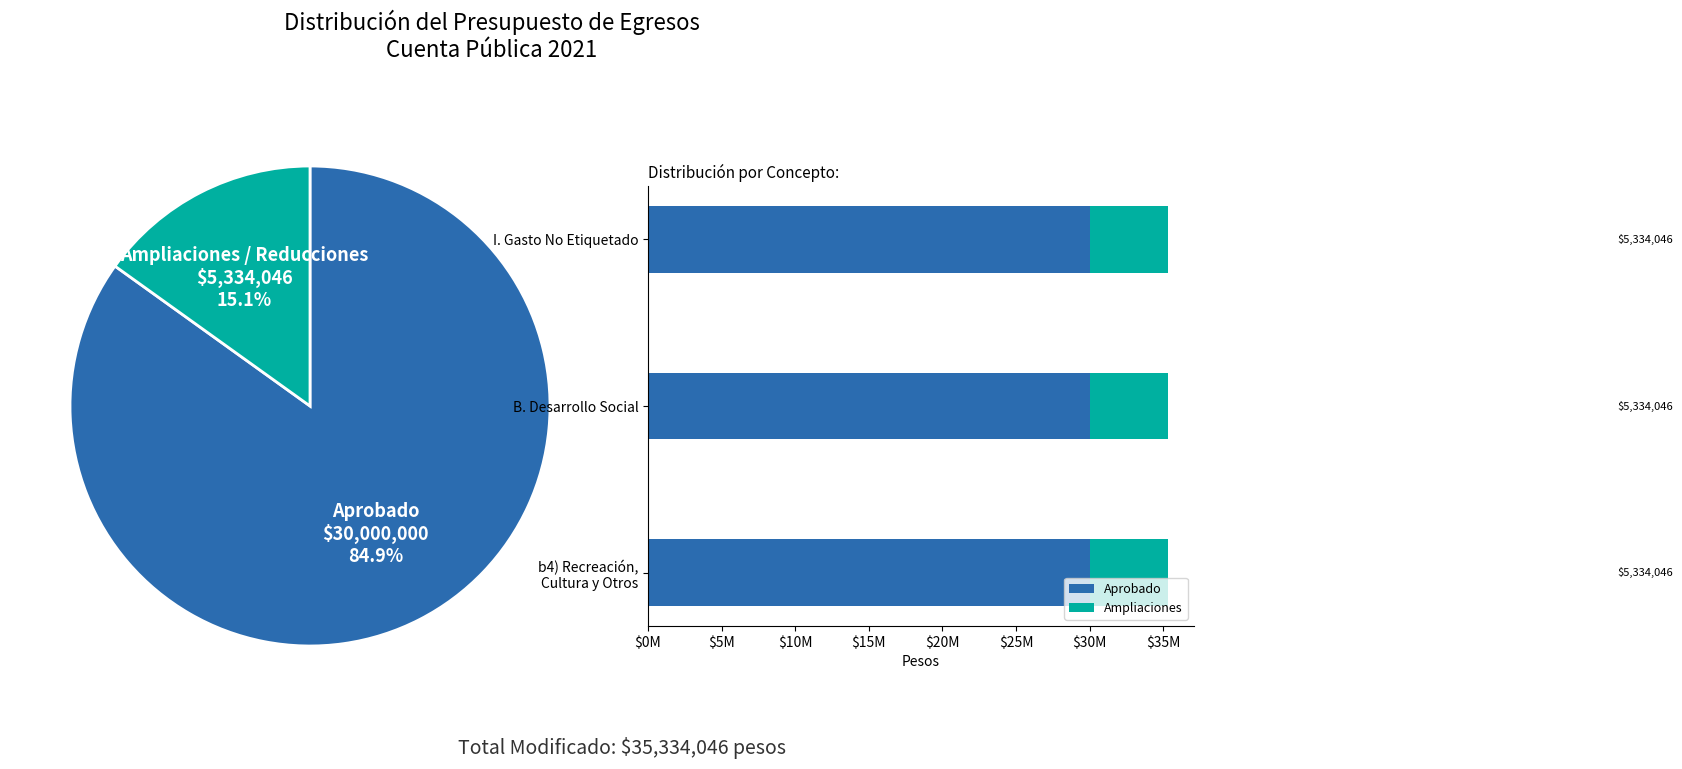

The Gasto Etiquetado slice represents 0% of the pie. True or false?

True